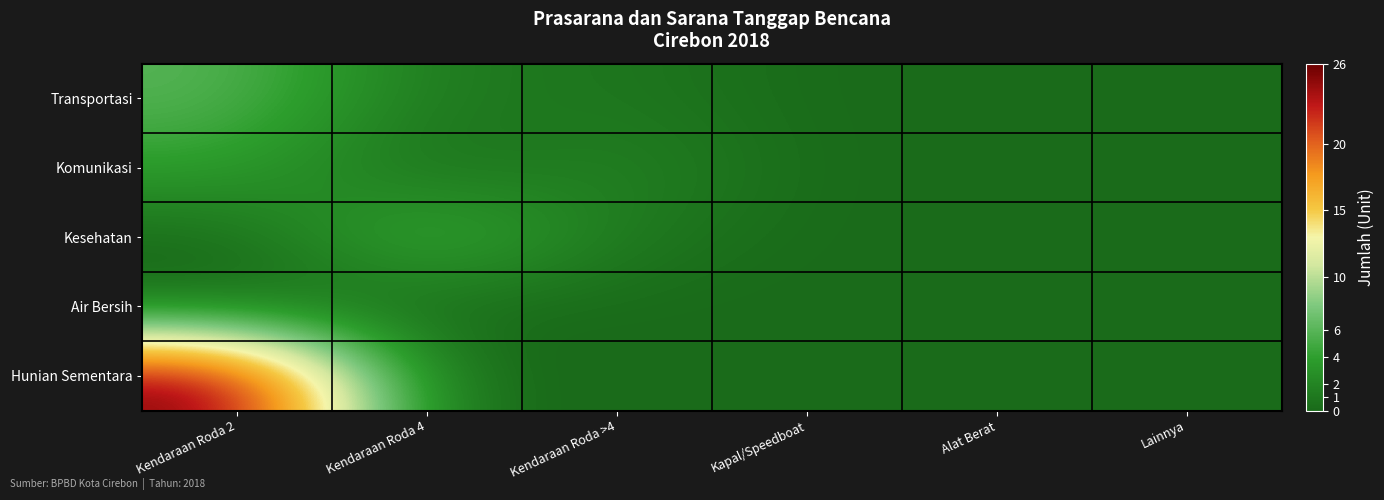

Reading left to right, list all the values displayed in this chart.

Transportasi: Kendaraan Roda 2=6	Kendaraan Roda 4=1	Kendaraan Roda >4=1	Kapal/Speedboat=0	Alat Berat=0	Lainnya=0
Komunikasi: Kendaraan Roda 2=4	Kendaraan Roda 4=0	Kendaraan Roda >4=2	Kapal/Speedboat=0	Alat Berat=0	Lainnya=0
Kesehatan: Kendaraan Roda 2=0	Kendaraan Roda 4=6	Kendaraan Roda >4=1	Kapal/Speedboat=0	Alat Berat=0	Lainnya=0
Air Bersih: Kendaraan Roda 2=0	Kendaraan Roda 4=0	Kendaraan Roda >4=0	Kapal/Speedboat=0	Alat Berat=0	Lainnya=0
Hunian Sementara: Kendaraan Roda 2=26	Kendaraan Roda 4=0	Kendaraan Roda >4=0	Kapal/Speedboat=0	Alat Berat=0	Lainnya=0